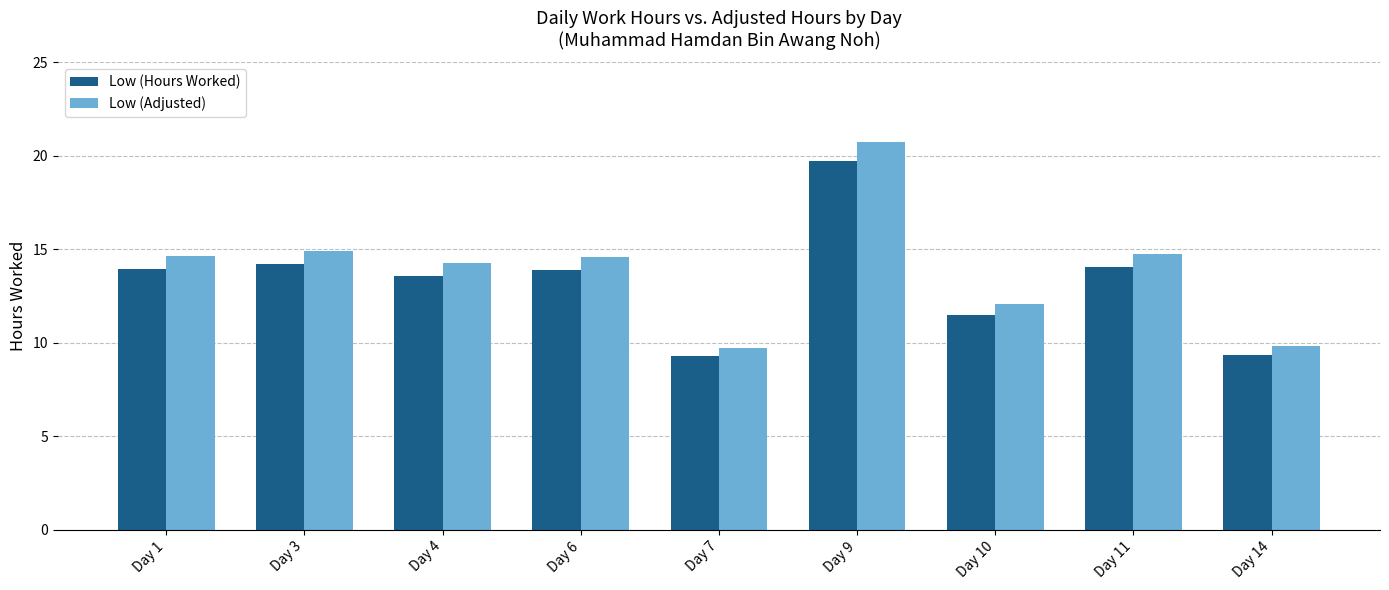

What is the maximum value shown in the chart?

20.7